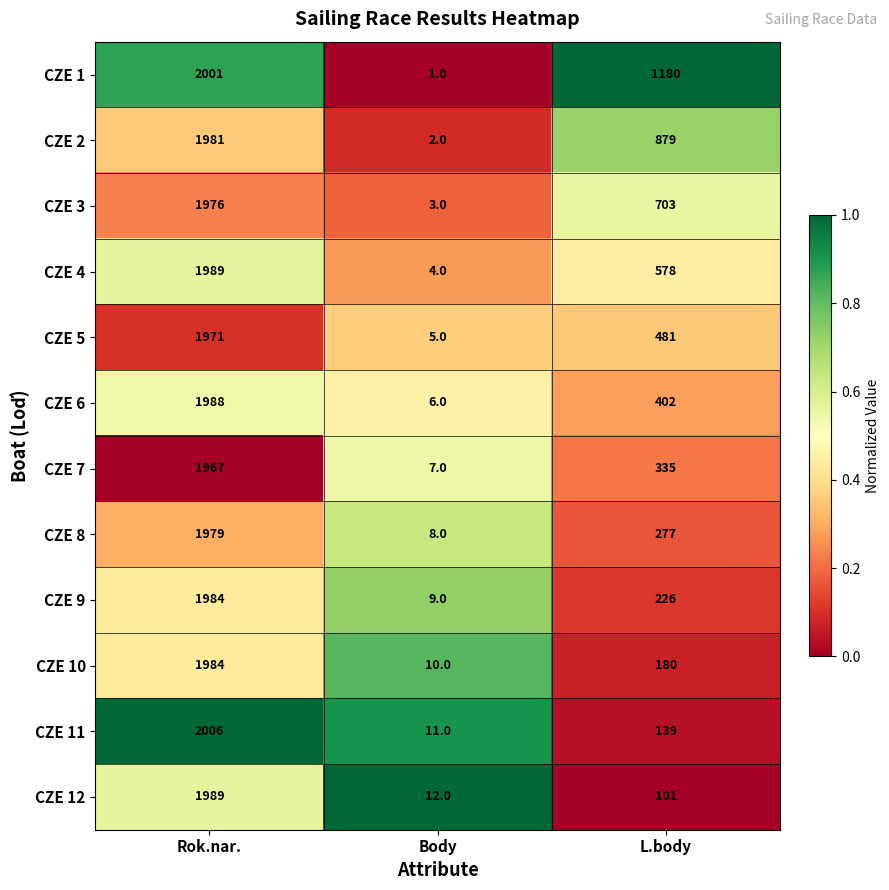

Count the CZE 3 values in the range 3 to 1976.

3